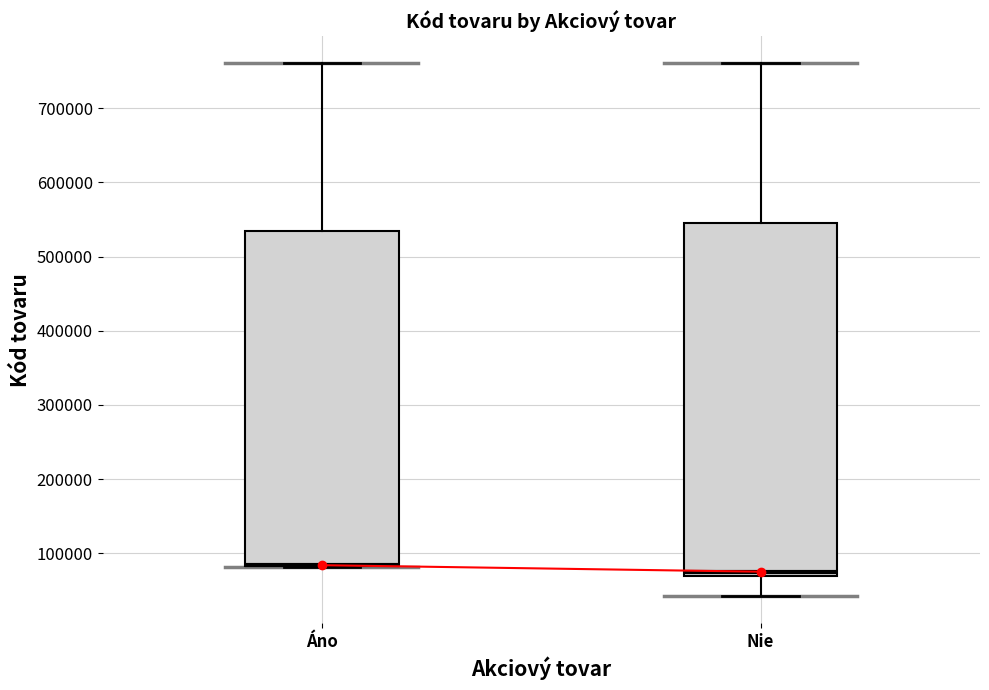

Reading left to right, read every box against the y-axis: the position of its median line, the range the box covers, and the ends of its whiskers. The values are not printed on the chart, so give them approximately, as read against the axis.

Áno: median 80000 (drawn on the box's lower edge), box 80000 to 530000, whiskers 80000 to 760000
Nie: median 80000, box 70000 to 540000, whiskers 40000 to 760000